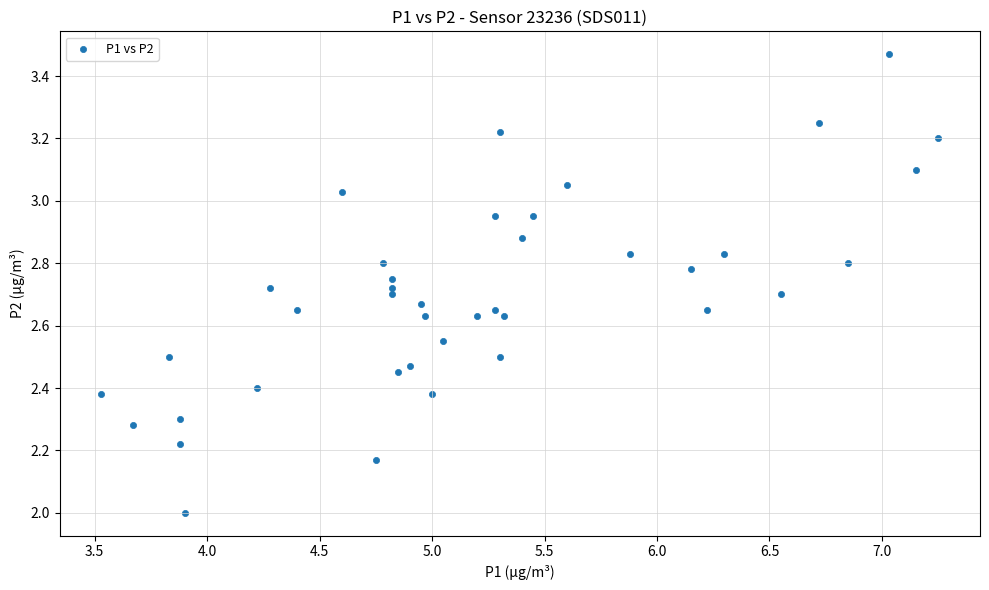

What is the range of Y values (max minus min)?

1.5